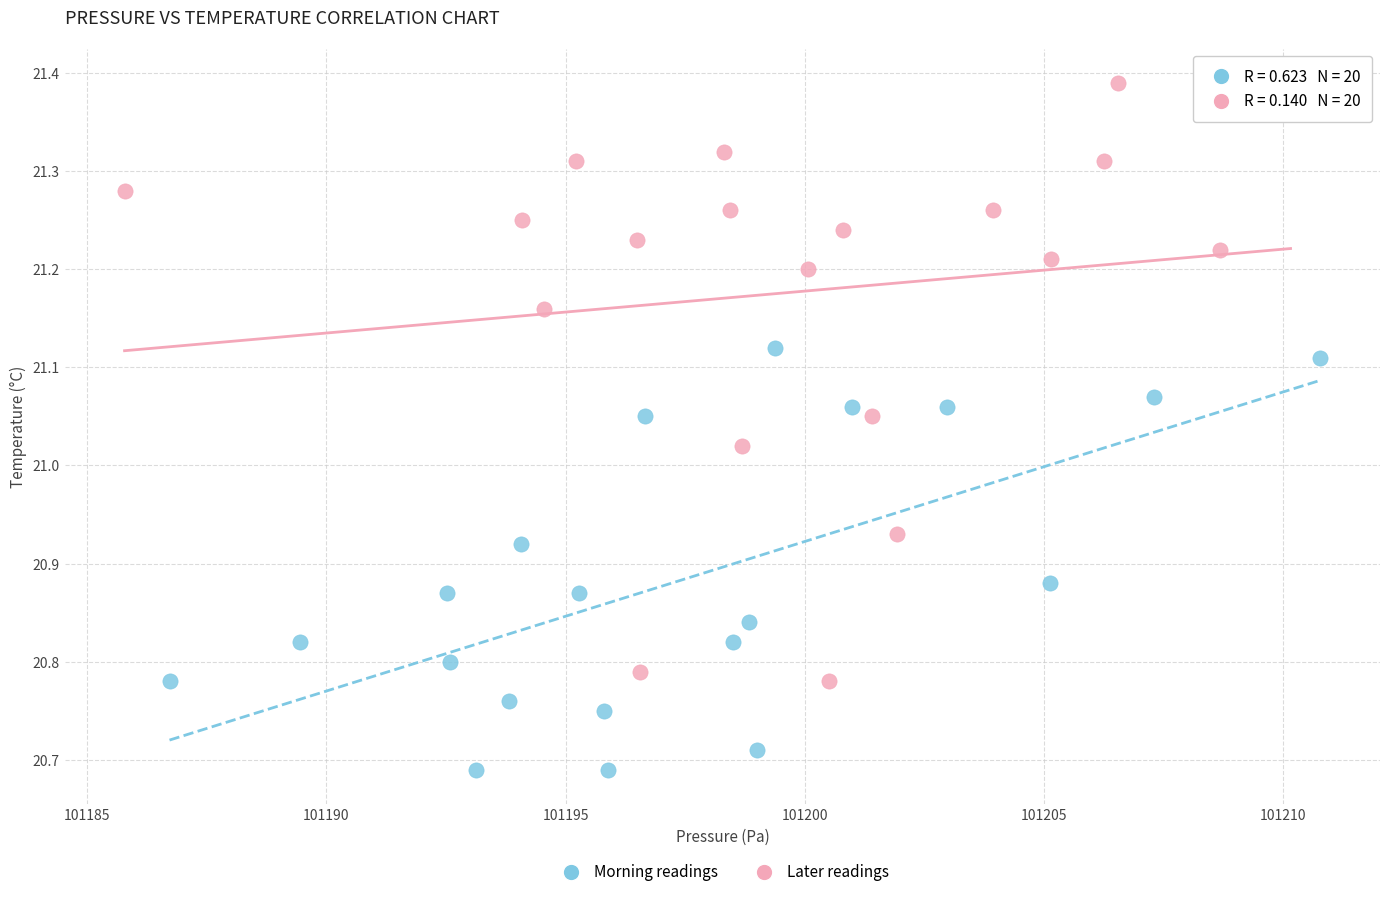

Which series contains the highest Y value?

Later readings